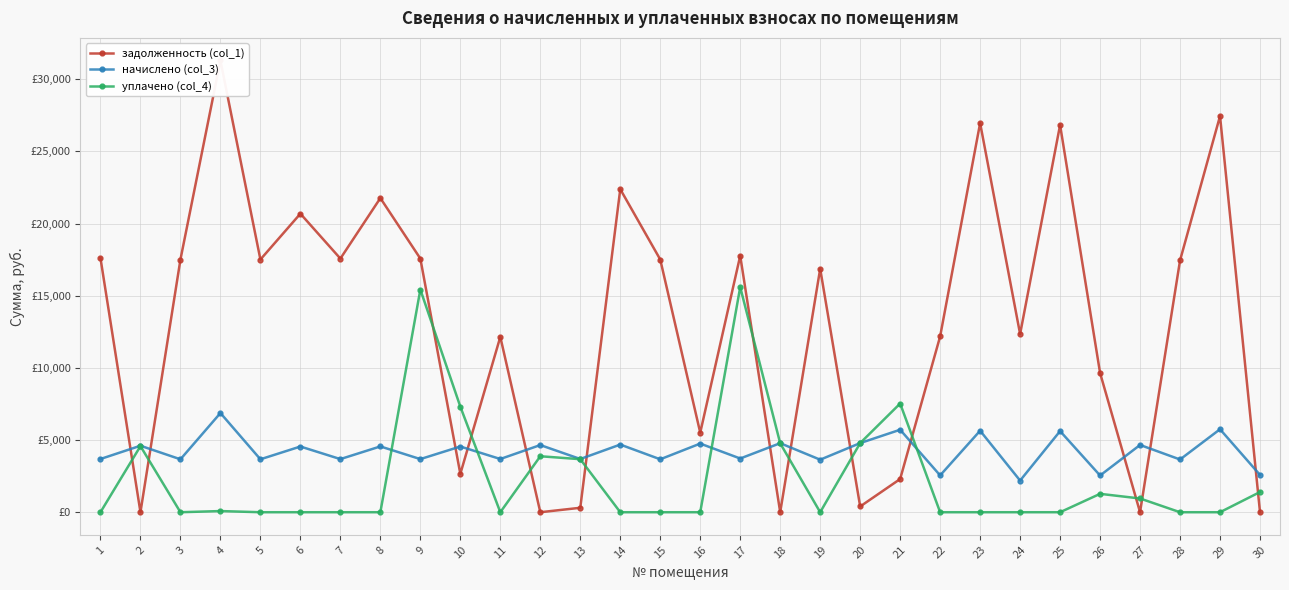

At which category does the chart reach its minimum across all series?

12